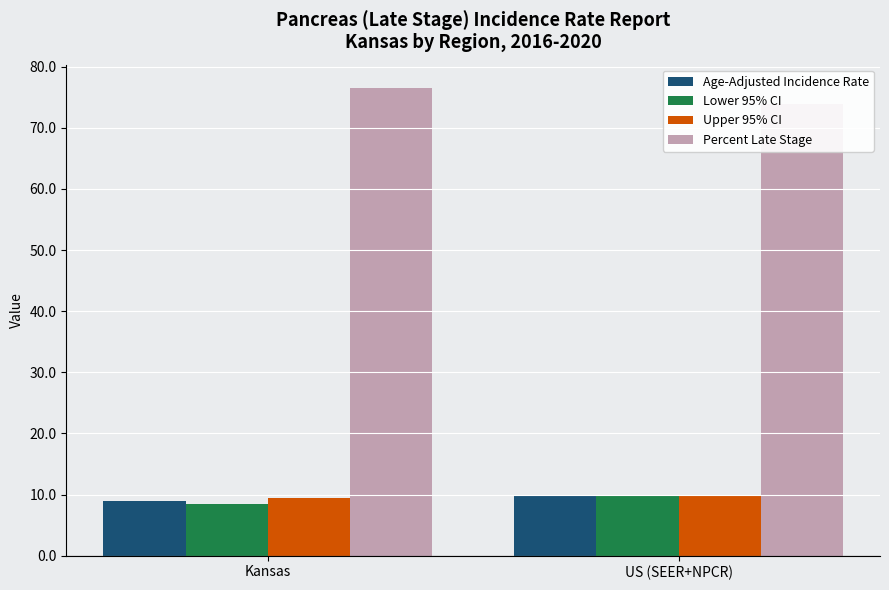

The value of Lower 95% CI at Kansas is 13.8. True or false?

False